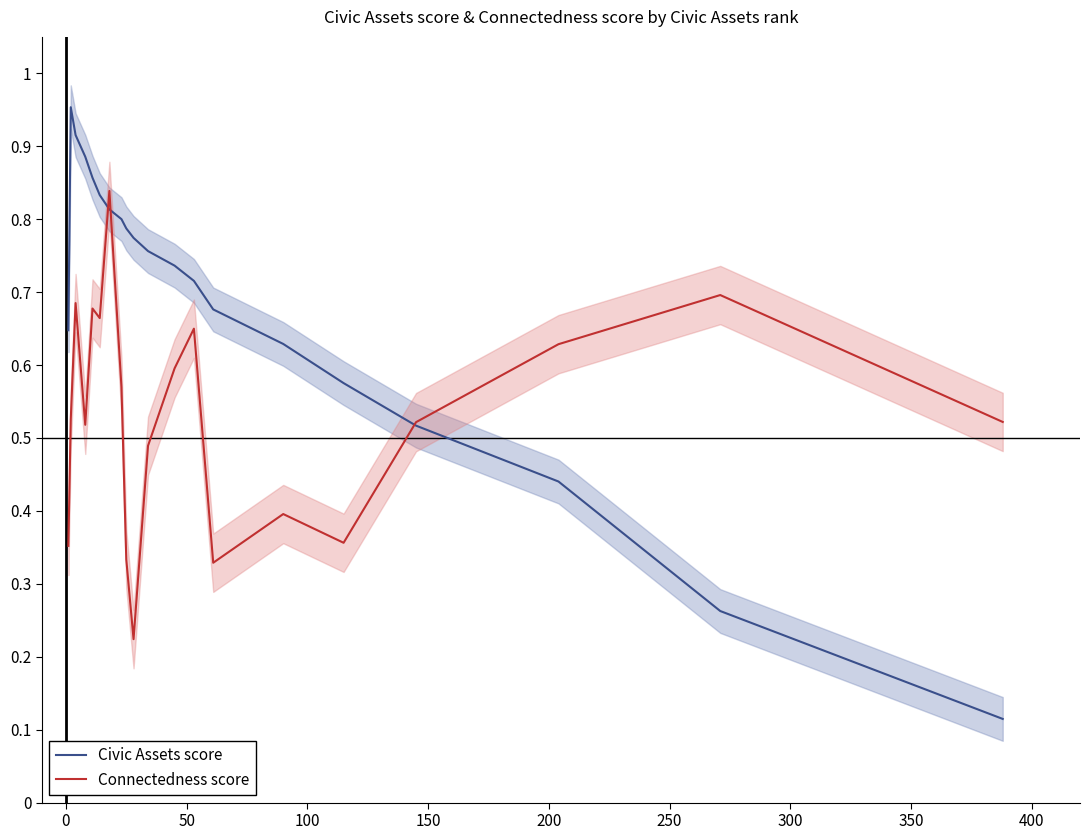

At how many categories does at least one series exceed 0?

20